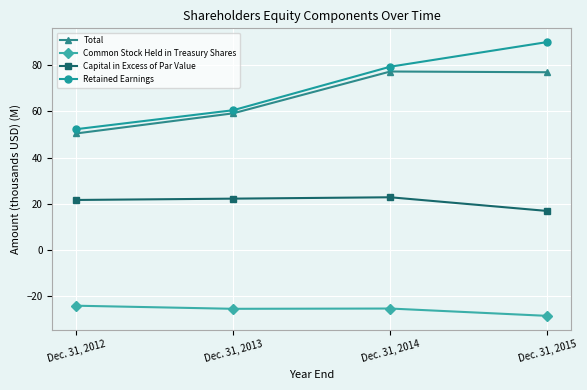

Is the value of Common Stock Held in Treasury Shares at Dec. 31, 2013 greater than the value of Total at Dec. 31, 2014?

No